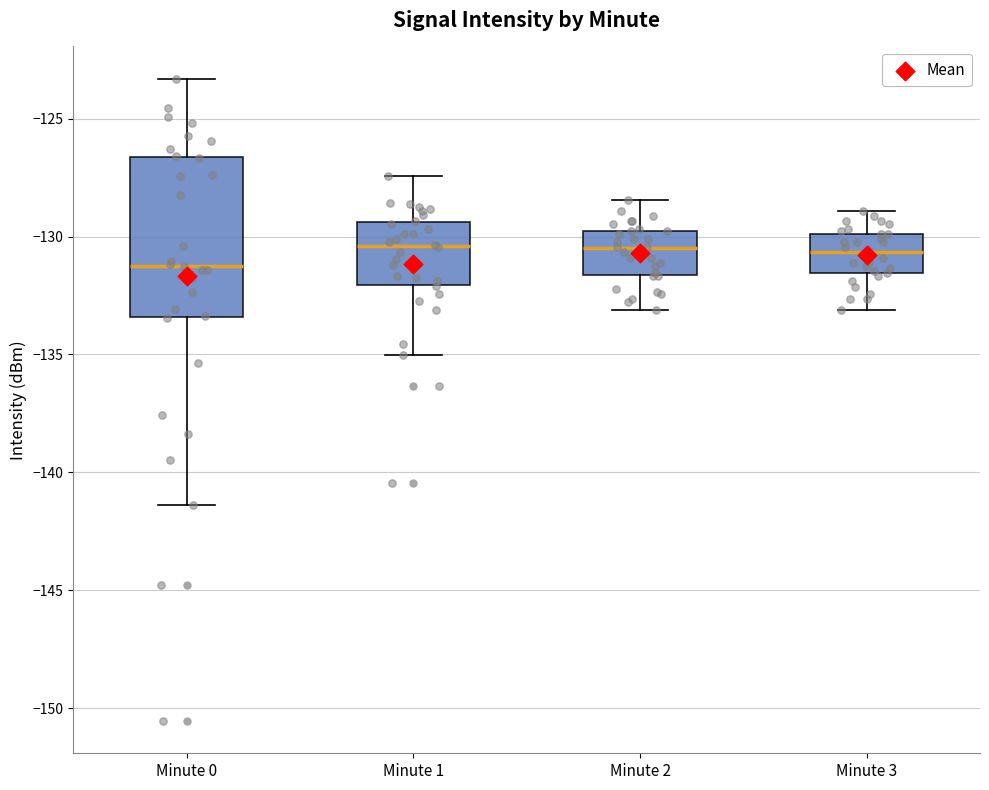

Reading left to right, transcribe this box plot: for each box, give where its median line is, the range the box spans, and where its two whiskers end, as read against the y-axis. The values are not printed on the chart, so give them approximately, as read against the axis.

Minute 0: median -131.0, box -133.5 to -126.5, whiskers -141.5 to -123.5
Minute 1: median -130.5, box -132.0 to -129.5, whiskers -135.0 to -127.5
Minute 2: median -130.5, box -131.5 to -130.0, whiskers -133.0 to -128.5
Minute 3: median -130.5, box -131.5 to -130.0, whiskers -133.0 to -129.0